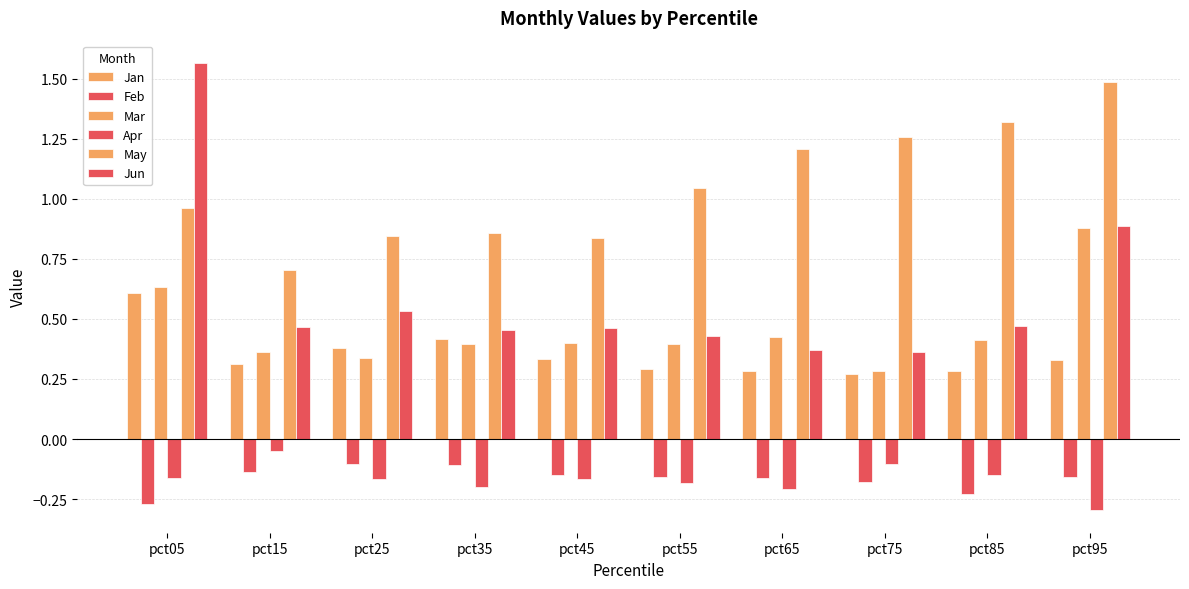

What is the average value of the Feb series?

-0.2